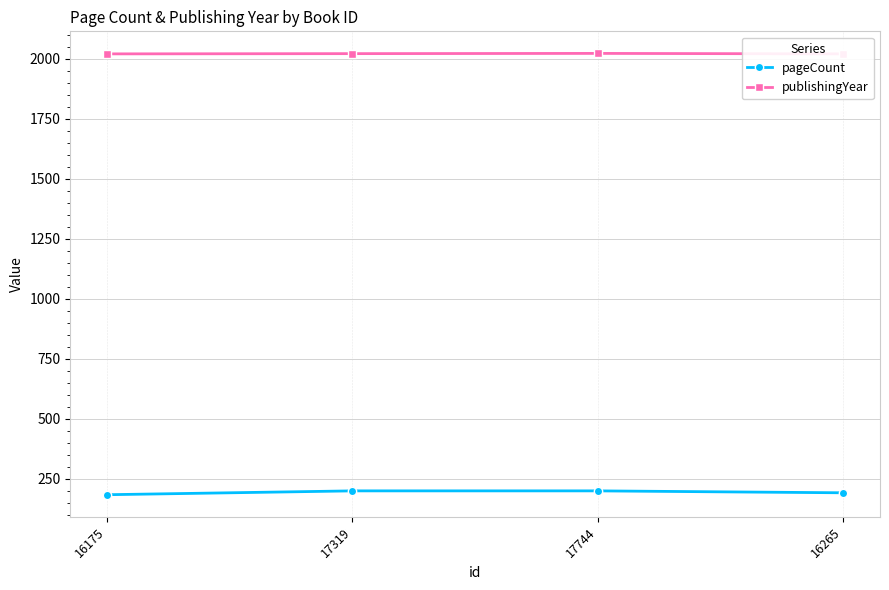

Which label corresponds to the largest value in the chart?

17744